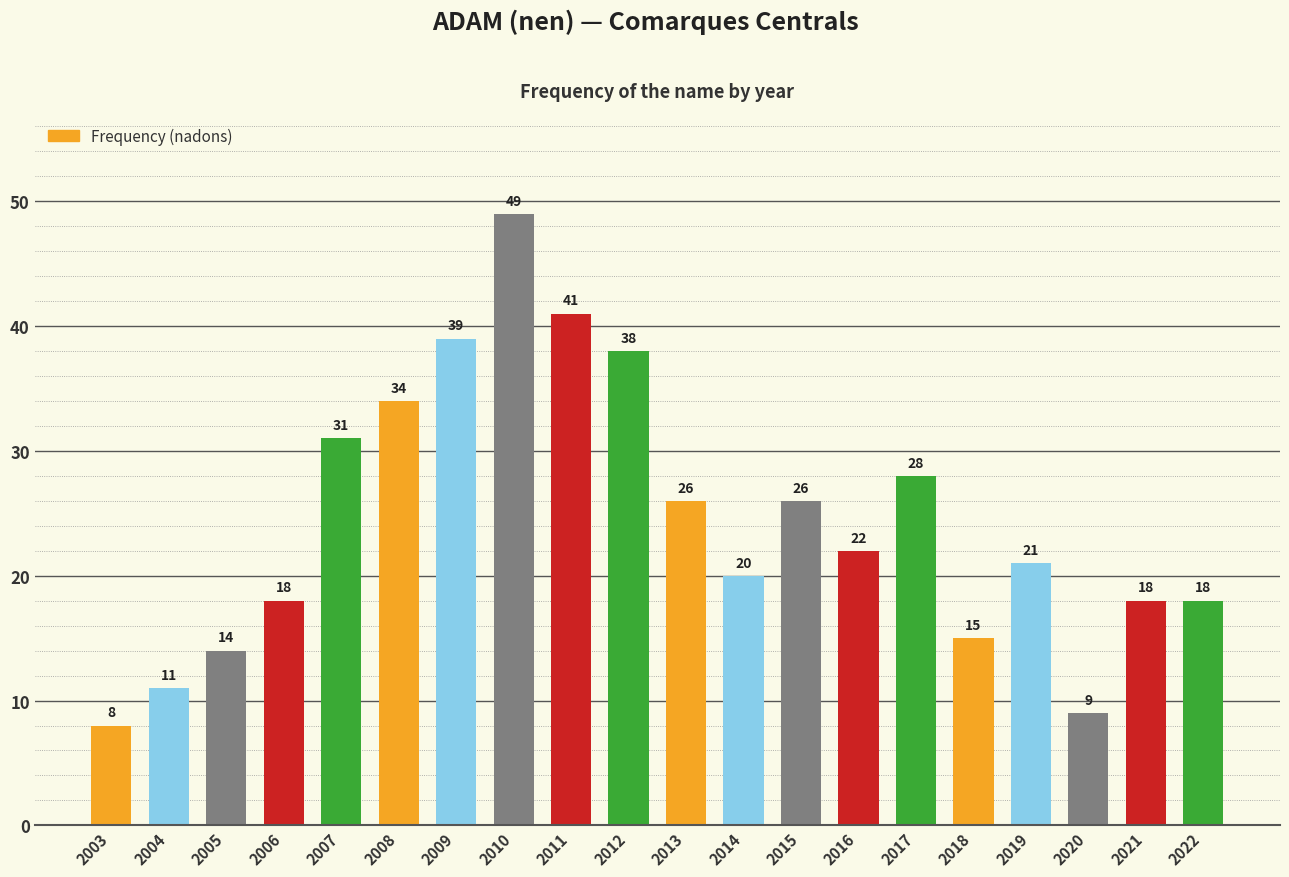

Reading right to left, extract all data points from this chart.

18	18	9	21	15	28	22	26	20	26	38	41	49	39	34	31	18	14	11	8